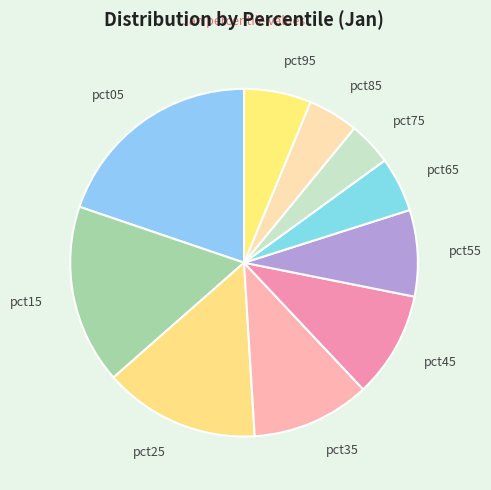

The pct55 slice represents 8% of the pie. True or false?

True